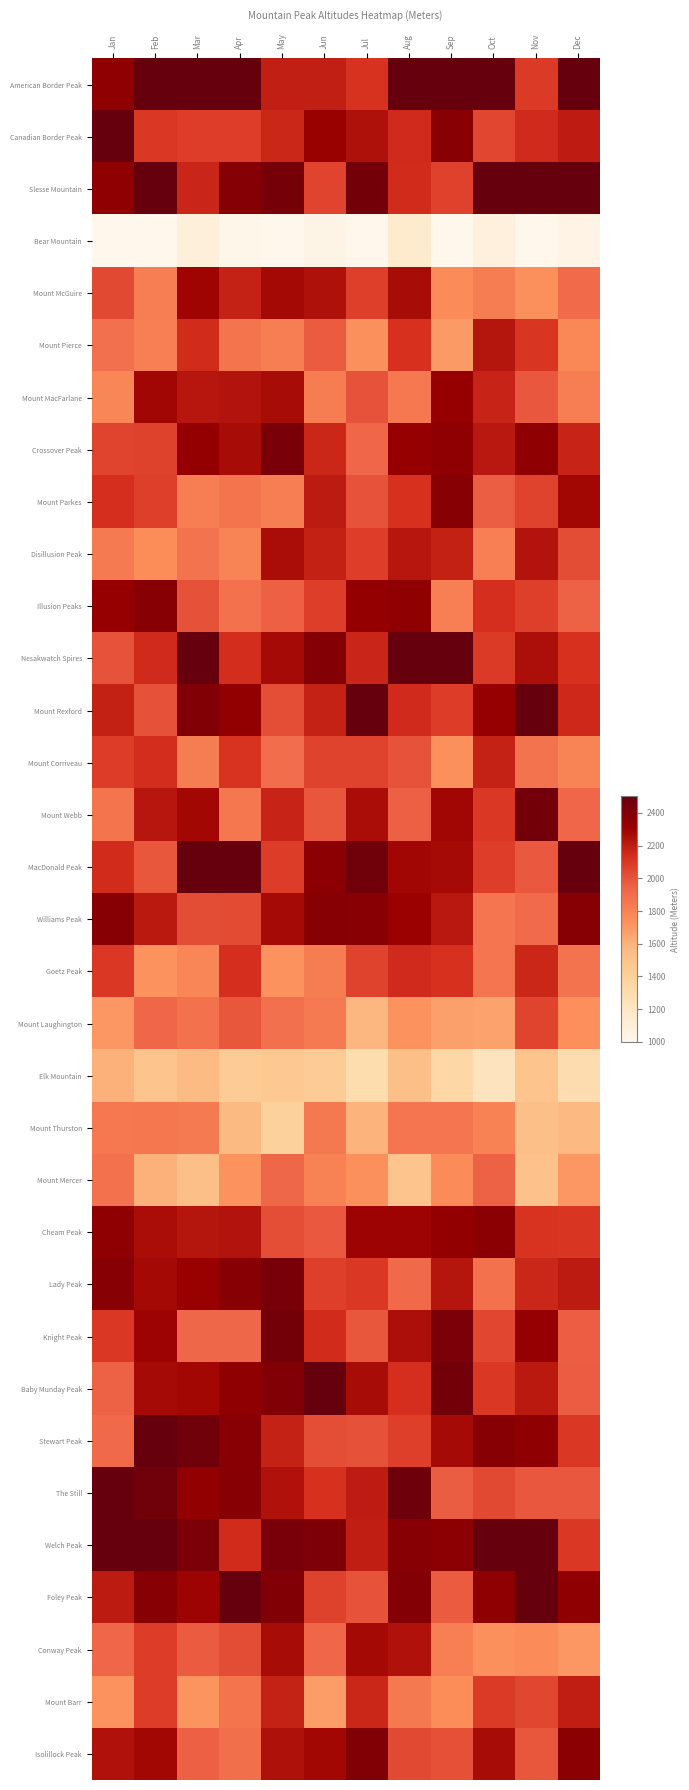

What is the difference between the highest and lowest values at Feb?

1855.6